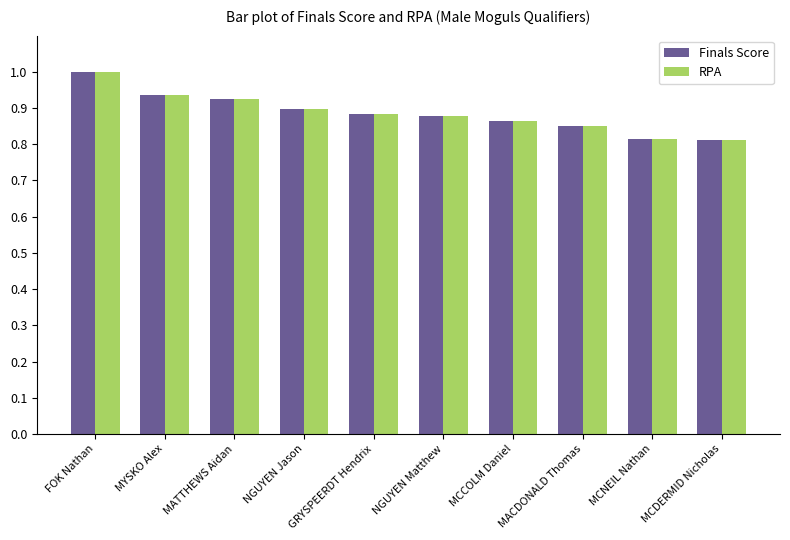

Which series changed the most between MATTHEWS Aidan and NGUYEN Jason?

RPA